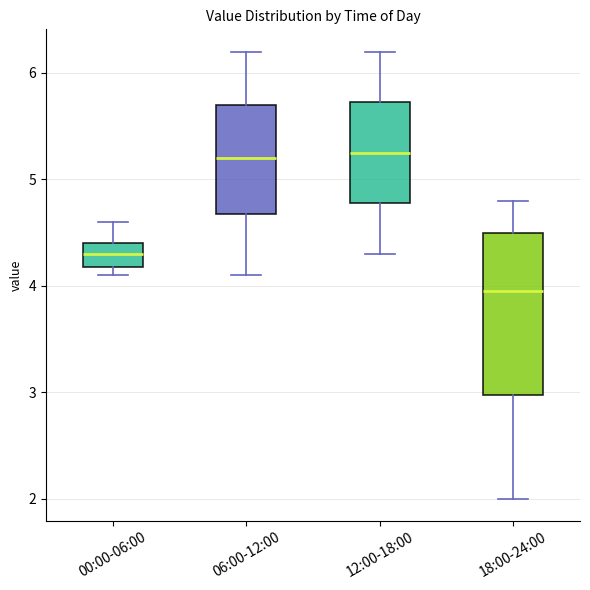

Reading left to right, transcribe this box plot: for each box, give where its median line is, the range the box spans, and where its two whiskers end, as read against the y-axis. The values are not printed on the chart, so give them approximately, as read against the axis.

00:00-06:00: median 4.3, box 4.2 to 4.4, whiskers 4.1 to 4.6
06:00-12:00: median 5.2, box 4.7 to 5.7, whiskers 4.1 to 6.2
12:00-18:00: median 5.3, box 4.8 to 5.7, whiskers 4.3 to 6.2
18:00-24:00: median 4.0, box 3.0 to 4.5, whiskers 2.0 to 4.8